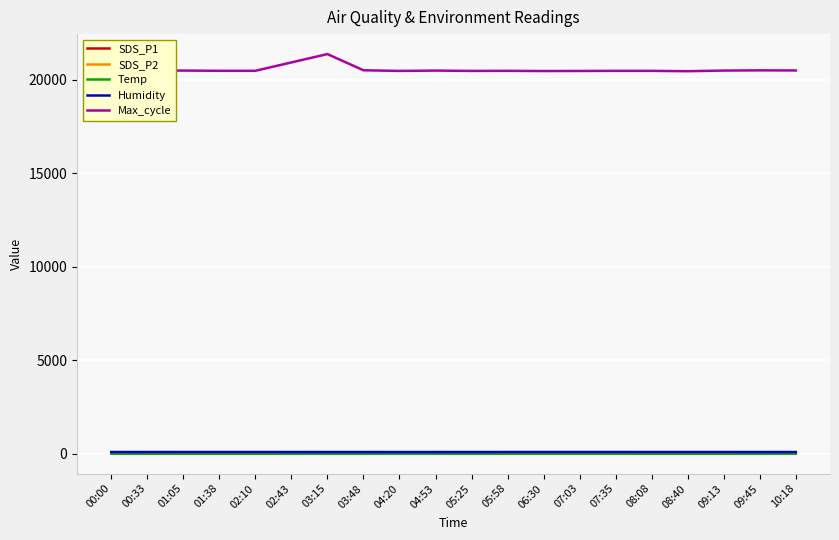

What is the greatest value displayed?

21363.0